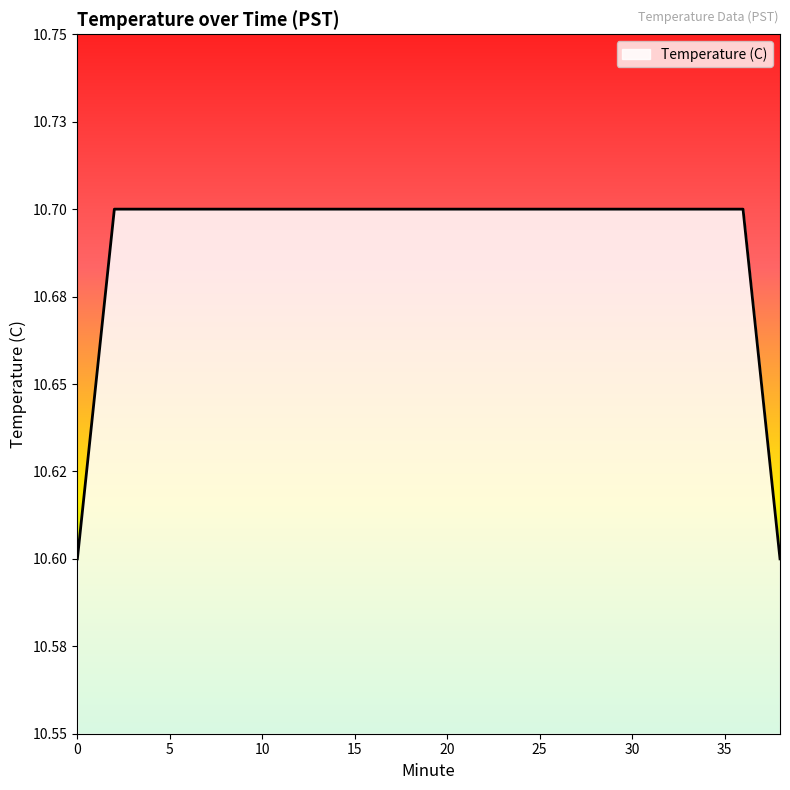

List the labels in order of value, smallest first.

0, 38, 2, 4, 6, 8, 10, 12, 14, 16, 18, 20, 22, 24, 26, 28, 30, 32, 34, 36